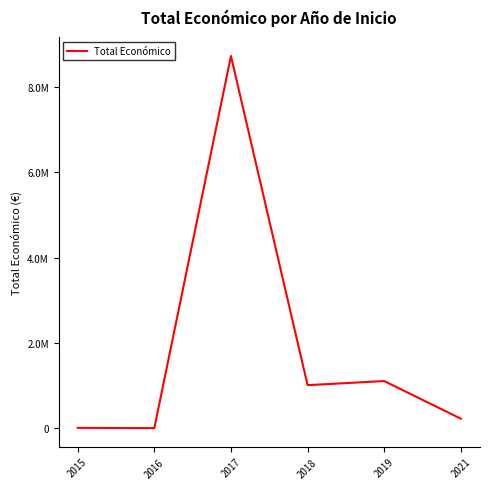

Does the chart display data point markers on the line(s)?

No